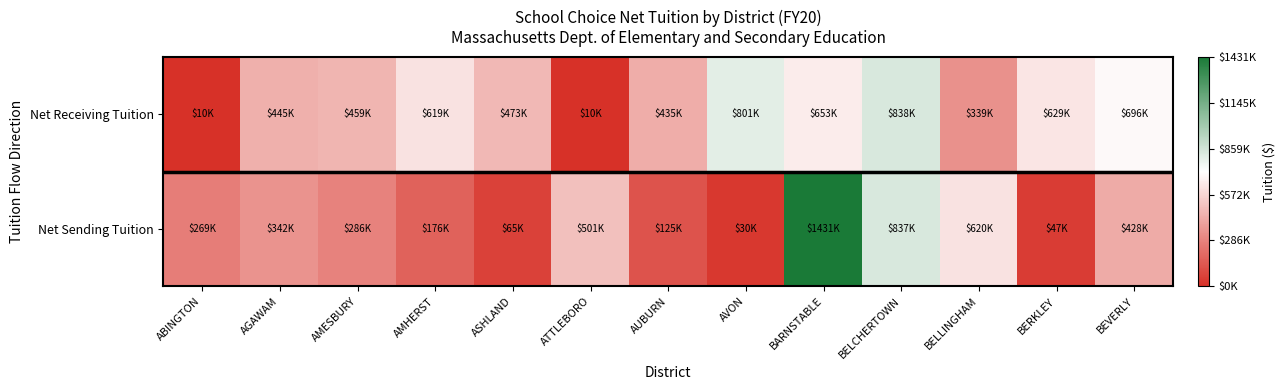

Reading left to right, what are all the values shown in this chart?

Net Receiving Tuition: ABINGTON=10000	AGAWAM=445485	AMESBURY=458760	AMHERST=619152	ASHLAND=472515	ATTLEBORO=10000	AUBURN=434523	AVON=801063	BARNSTABLE=652934	BELCHERTOWN=838176	BELLINGHAM=338776	BERKLEY=629484	BEVERLY=696348
Net Sending Tuition: ABINGTON=269468	AGAWAM=341802	AMESBURY=285746	AMHERST=176453	ASHLAND=64535	ATTLEBORO=500592	AUBURN=124947	AVON=29658	BARNSTABLE=1431201	BELCHERTOWN=837350	BELLINGHAM=619962	BERKLEY=47493	BEVERLY=427718